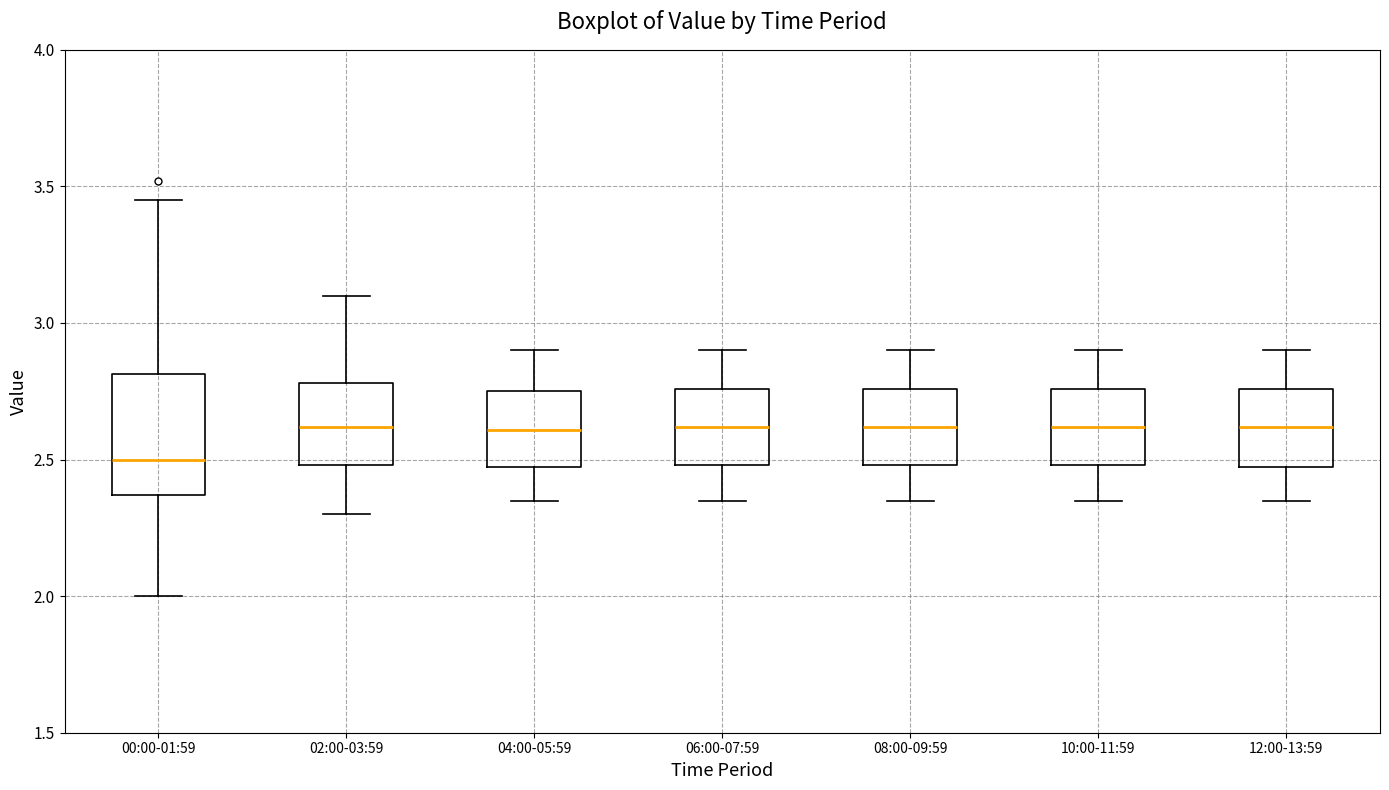

Which box's median line is the lowest?

00:00-01:59